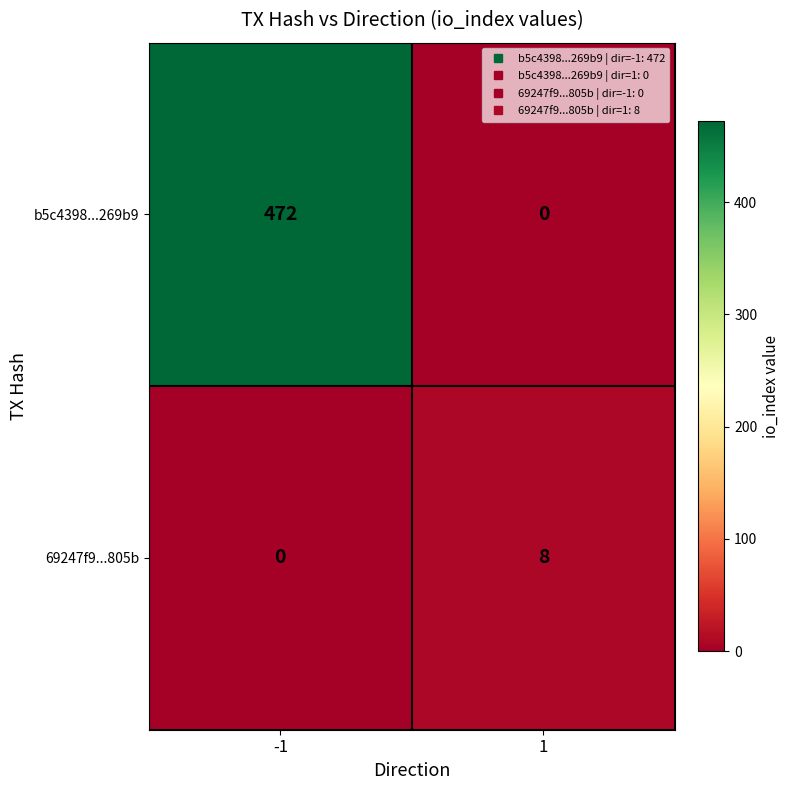

The value of 69247f9...805b at -1 is 0. True or false?

True